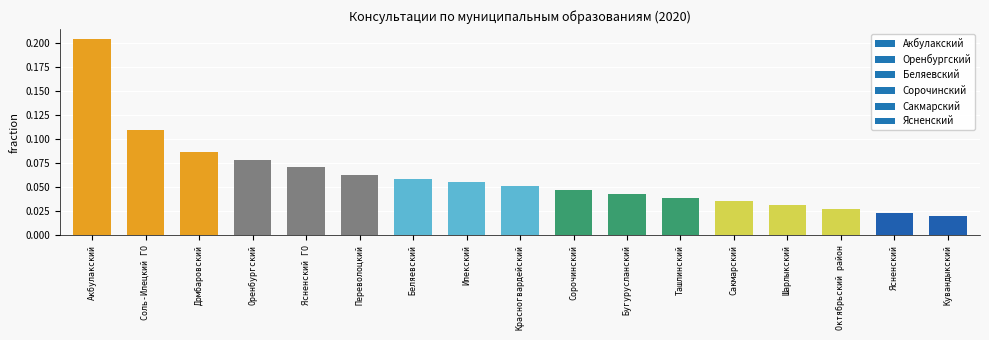

The value at Беляевский is 0.0. True or false?

False